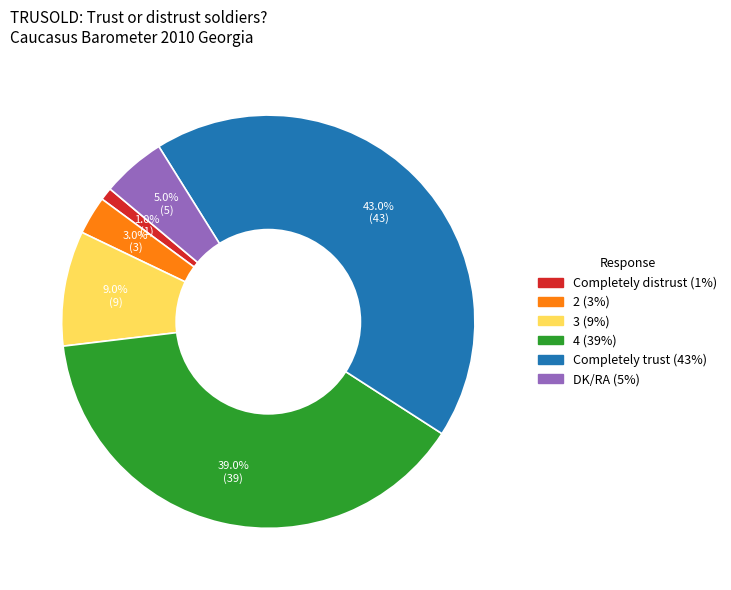

Between Completely distrust and 2, which is larger?

2